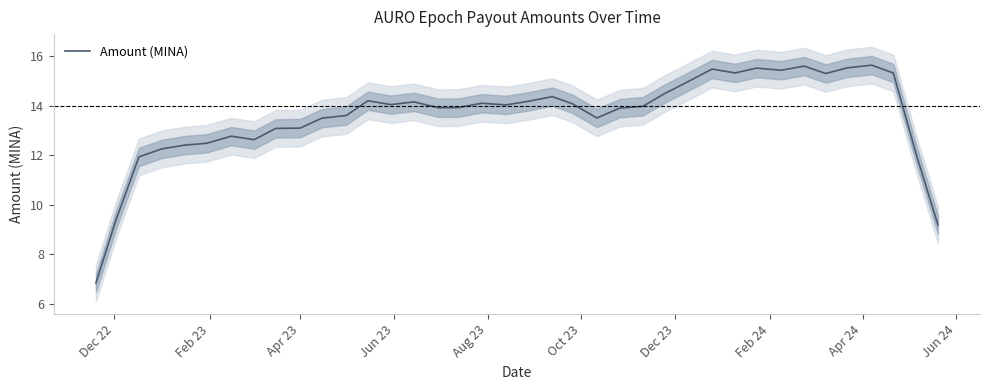

What is the minimum value for Amount (MINA)?

6.8